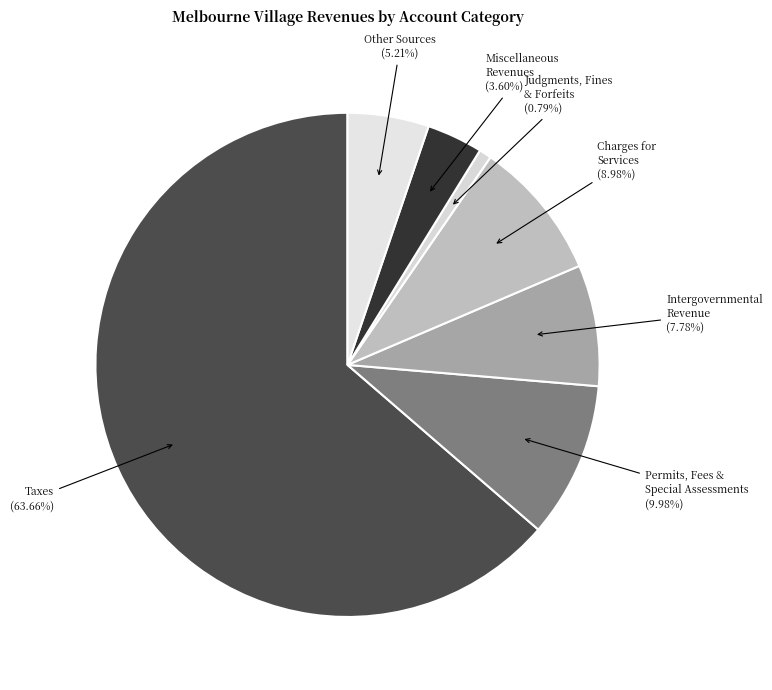

To the nearest percent, what percentage of the pie is Other Sources?

5%